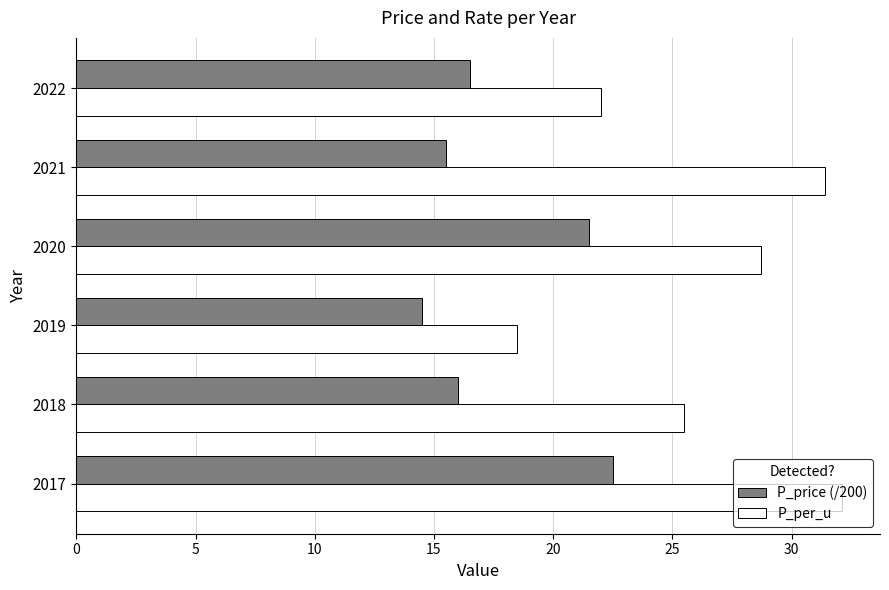

What is the sum of all P_price (/200) values?

106.5